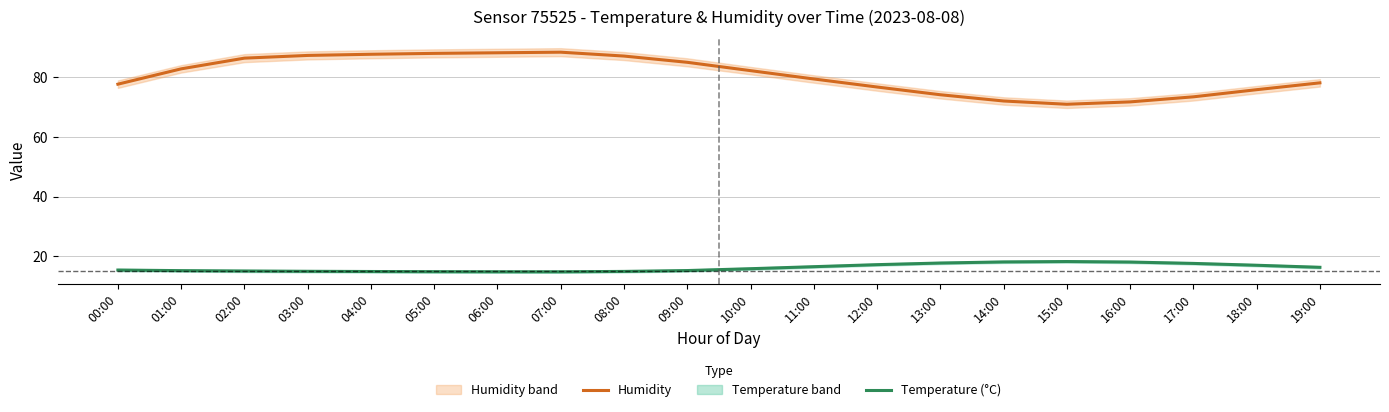

Reading left to right, transcribe all the data shown in this chart.

Humidity: 00:00=77.8	01:00=82.9	02:00=86.5	03:00=87.4	04:00=87.8	05:00=88.1	06:00=88.3	07:00=88.5	08:00=87.2	09:00=85.1	10:00=82.3	11:00=79.5	12:00=76.8	13:00=74.2	14:00=72.1	15:00=71.0	16:00=71.8	17:00=73.5	18:00=75.9	19:00=78.2
Temperature (°C): 00:00=15.3	01:00=15.1	02:00=15.0	03:00=14.9	04:00=14.8	05:00=14.7	06:00=14.7	07:00=14.7	08:00=14.8	09:00=15.1	10:00=15.7	11:00=16.4	12:00=17.1	13:00=17.6	14:00=18.0	15:00=18.1	16:00=18.0	17:00=17.5	18:00=16.9	19:00=16.2